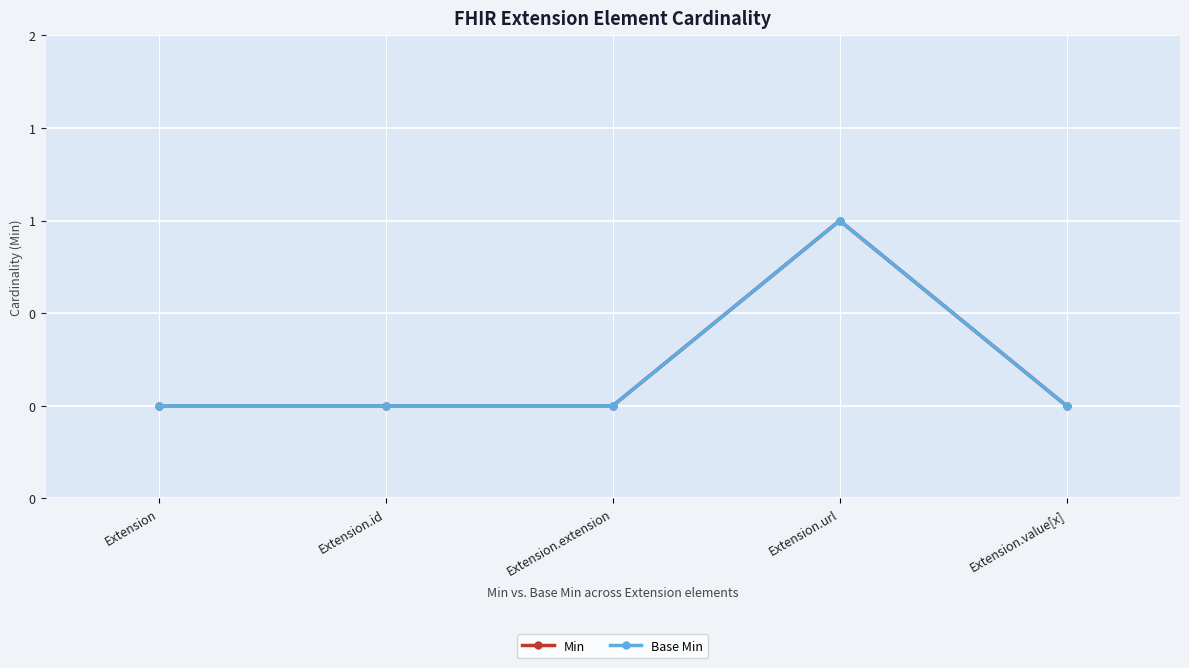

Is this an area chart (filled region under the line)?

No